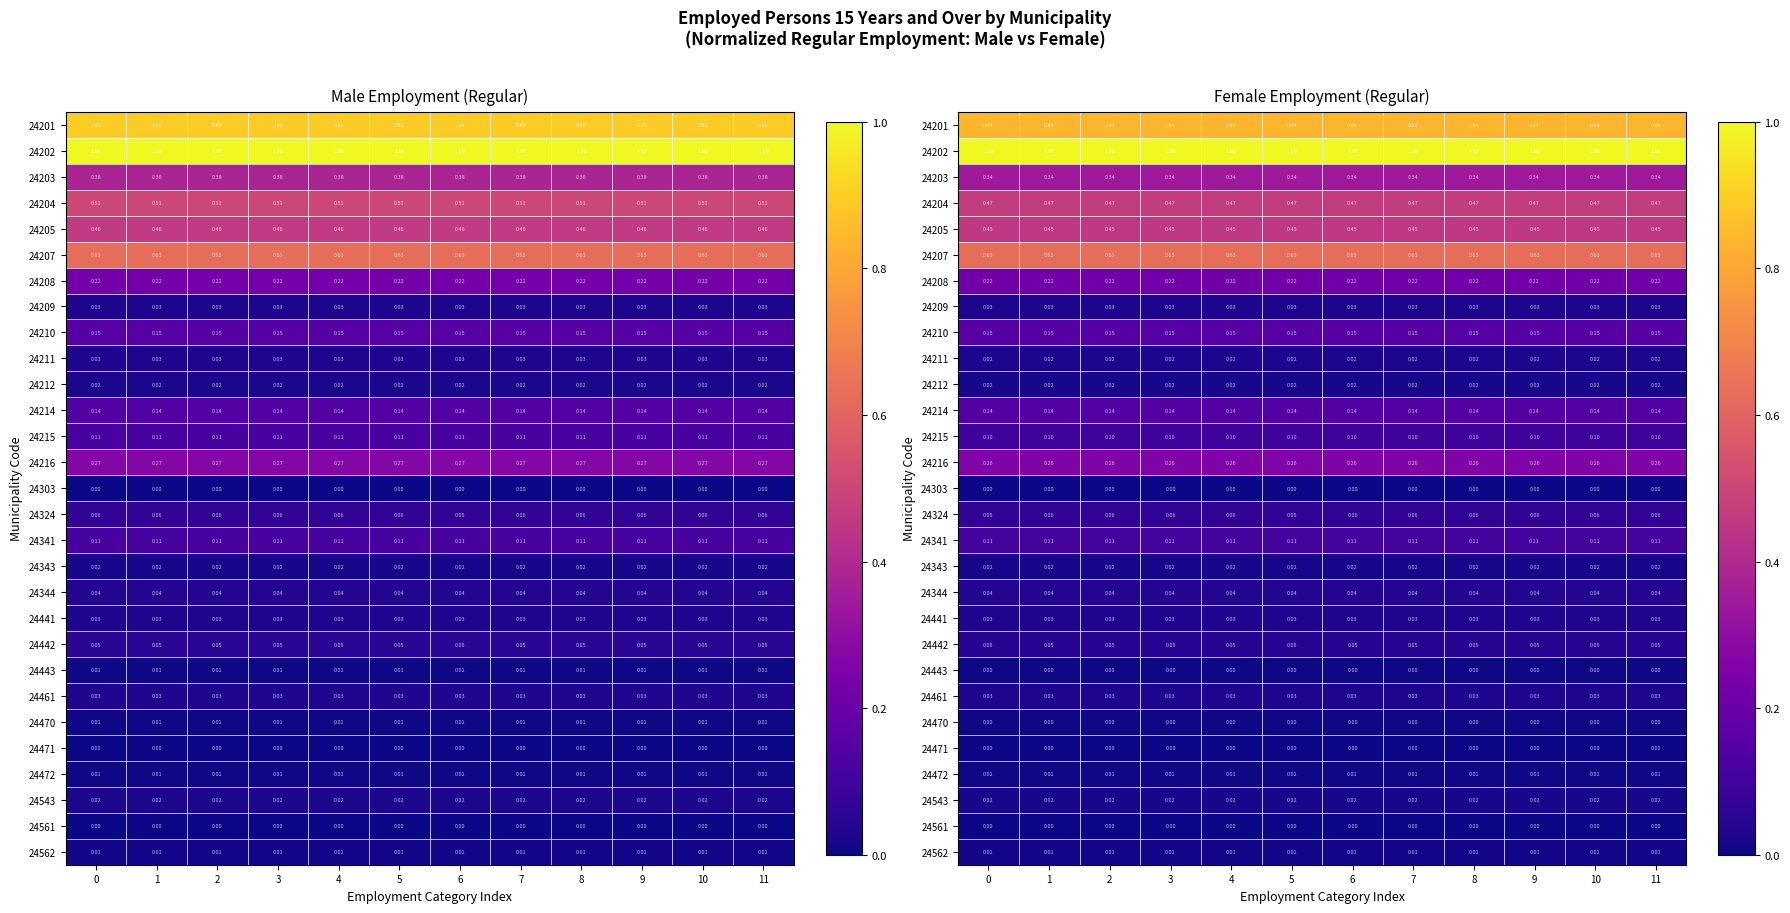

The value of 24214 at 4 is 0.1. True or false?

True